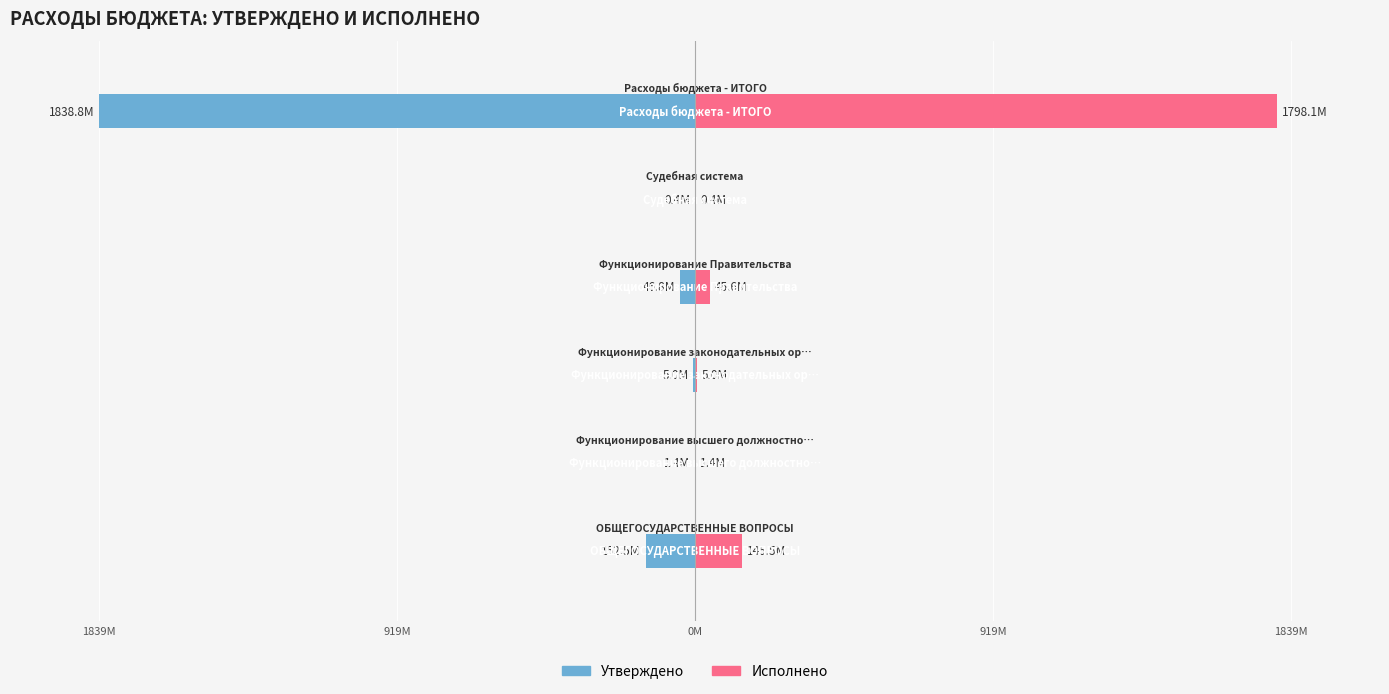

How many data points does each series have?

6